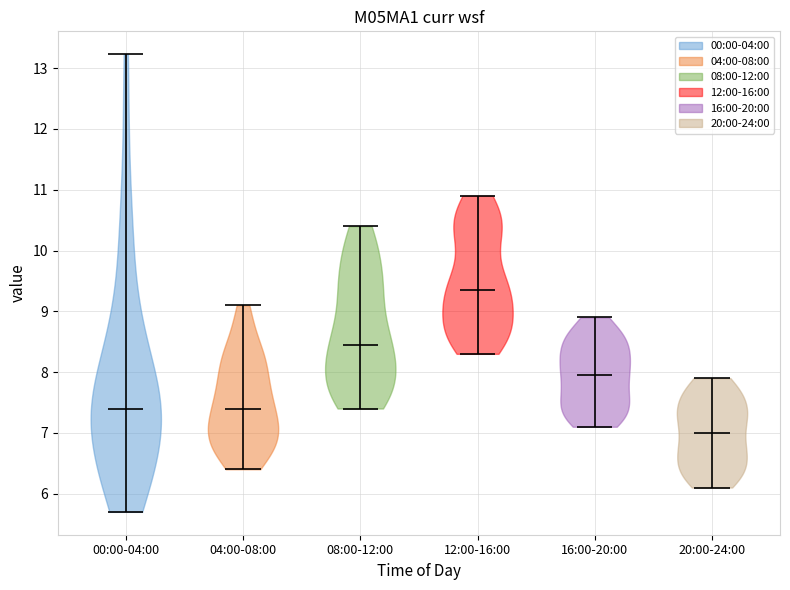

Which violin has the lowest median line?

20:00-24:00